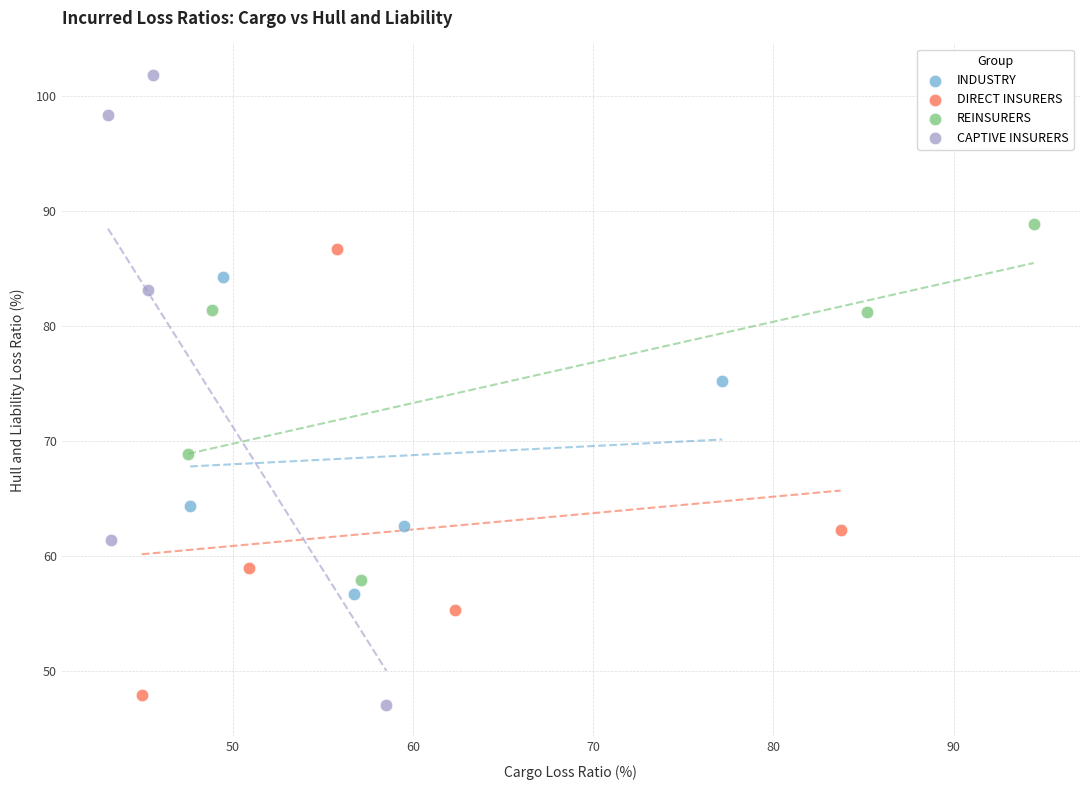

Which series reaches the maximum Y coordinate?

CAPTIVE INSURERS